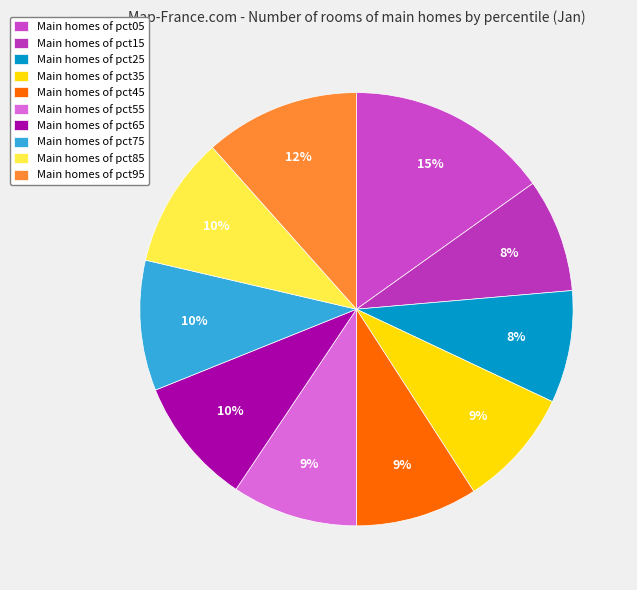

How many slices are in this pie chart?

10